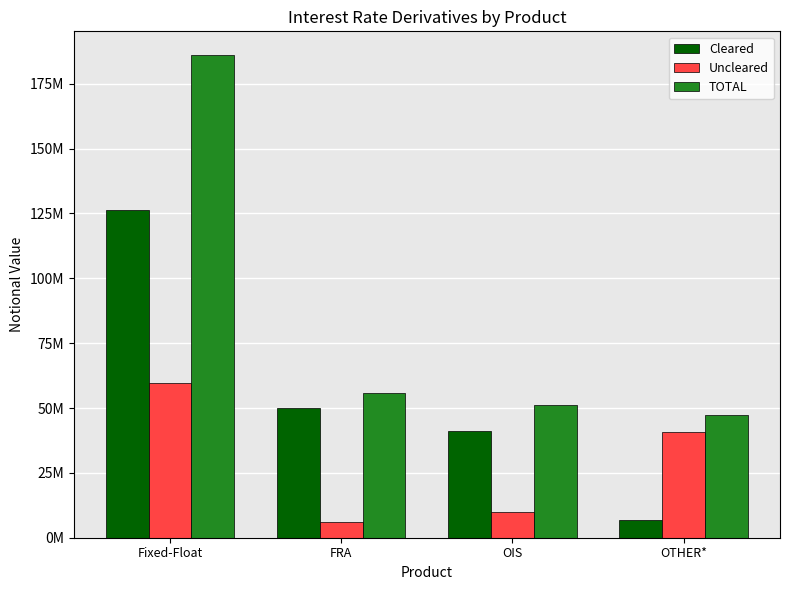

Which has a higher value, FRA or Fixed-Float?

Fixed-Float